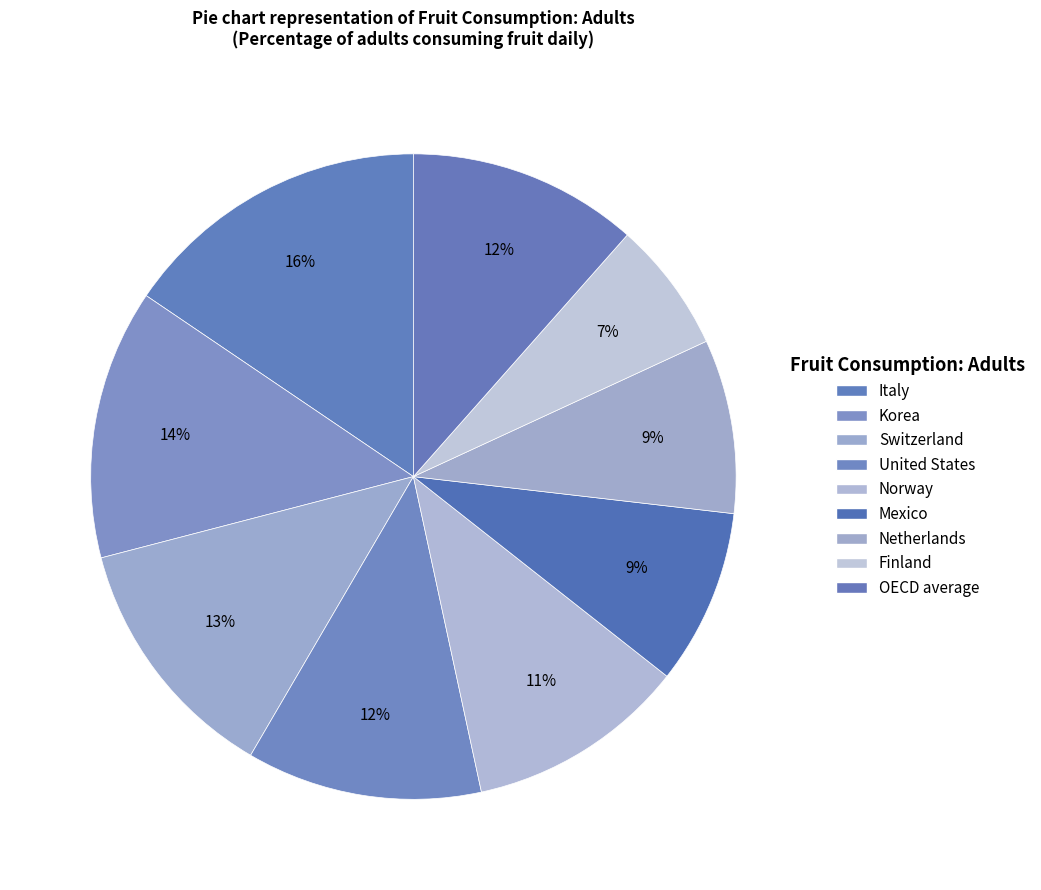

Does Korea account for over 50% of the chart?

No